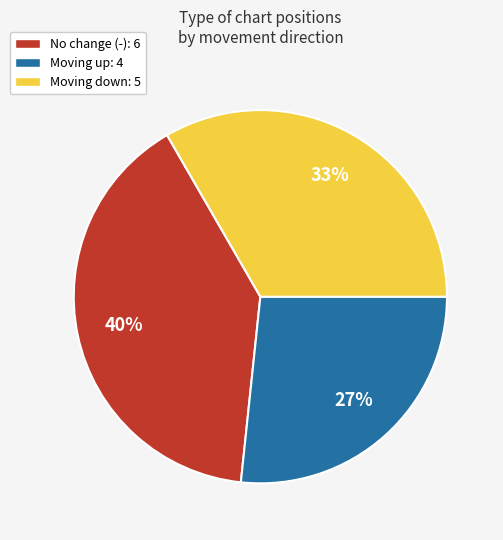

To the nearest percent, what is the difference between the largest and smallest slice percentages?

13%